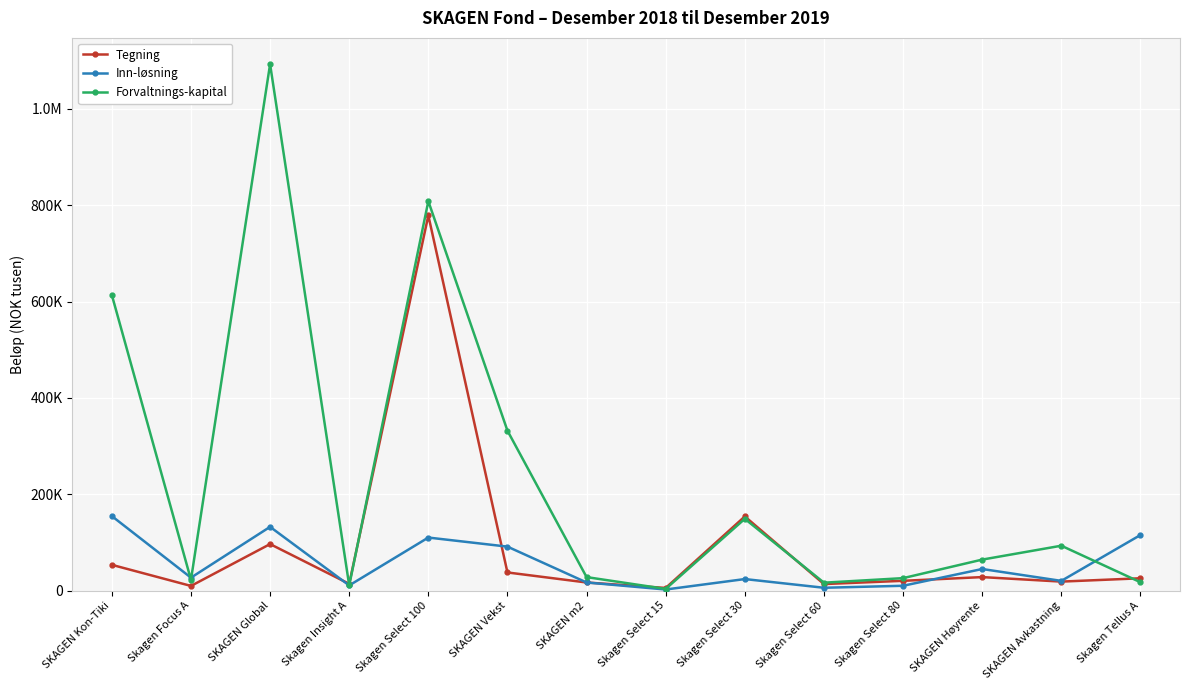

Reading left to right, extract all data points from this chart.

Tegning: 53393	9584	96464	13914	778608	37559	16728	5411	153840	13482	20208	27931	18572	25474
Inn-løsning: 154538	26761	132226	10645	110018	91157	16774	2151	23850	5779	9925	44724	20072	115254
Forvaltnings-kapital: 613530	22333	1092702	10621	808219	331856	27927	3379	148874	16331	25761	64241	93083	17280